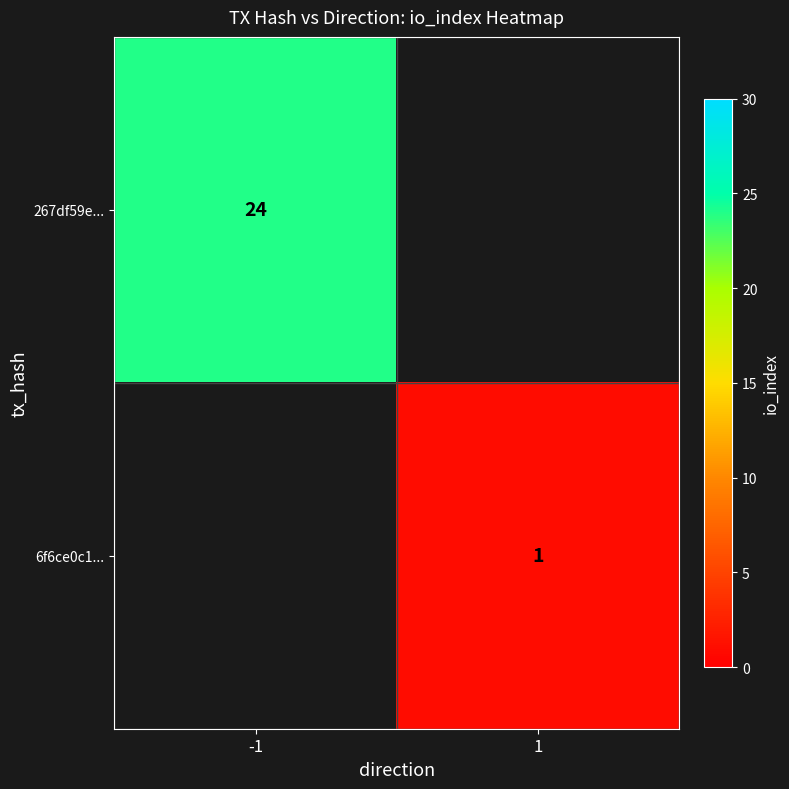

Is the value of 6f6ce0c1... at 1 greater than the value of 267df59e... at -1?

No